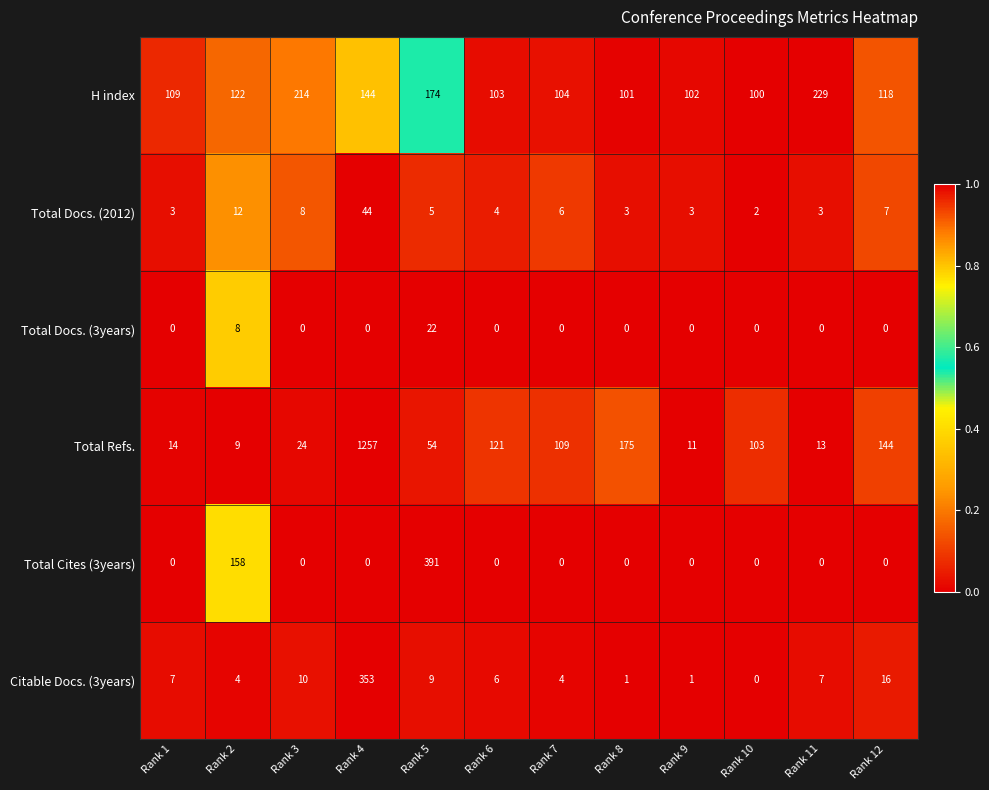

Count the number of categories in the chart.

12